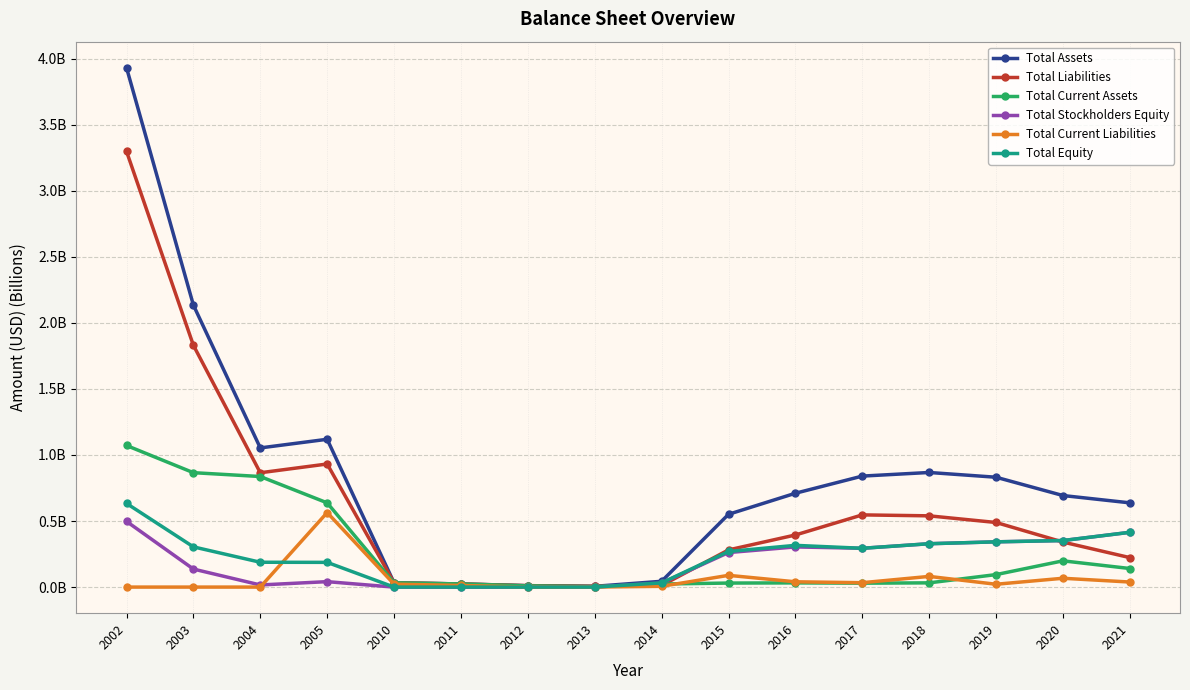

What is the difference between the second highest and second lowest values in the Total Equity series?

0.4